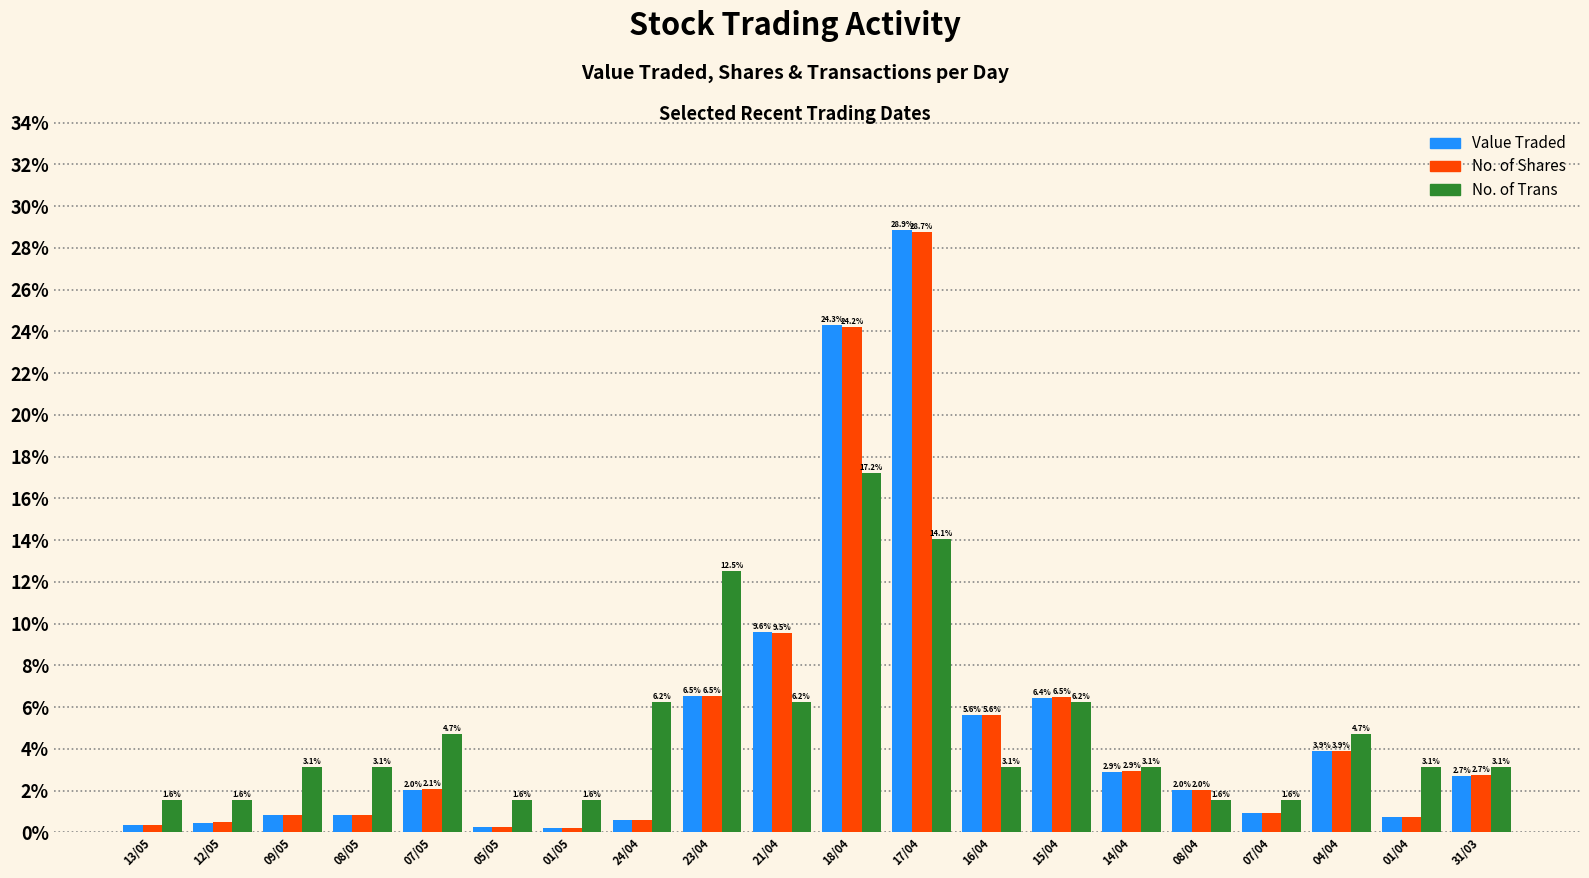

Count the number of data series in this chart.

3